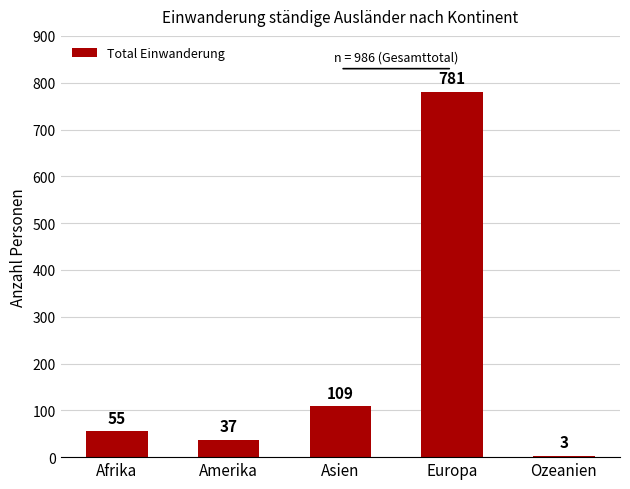

What is the value of the 4th bar from the left?

781